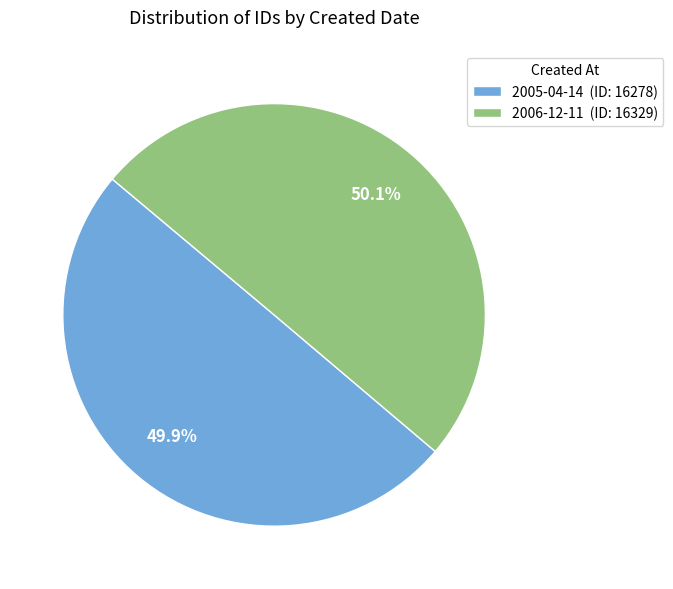

To the nearest percent, what percentage of the pie is 2006-12-11?

50%